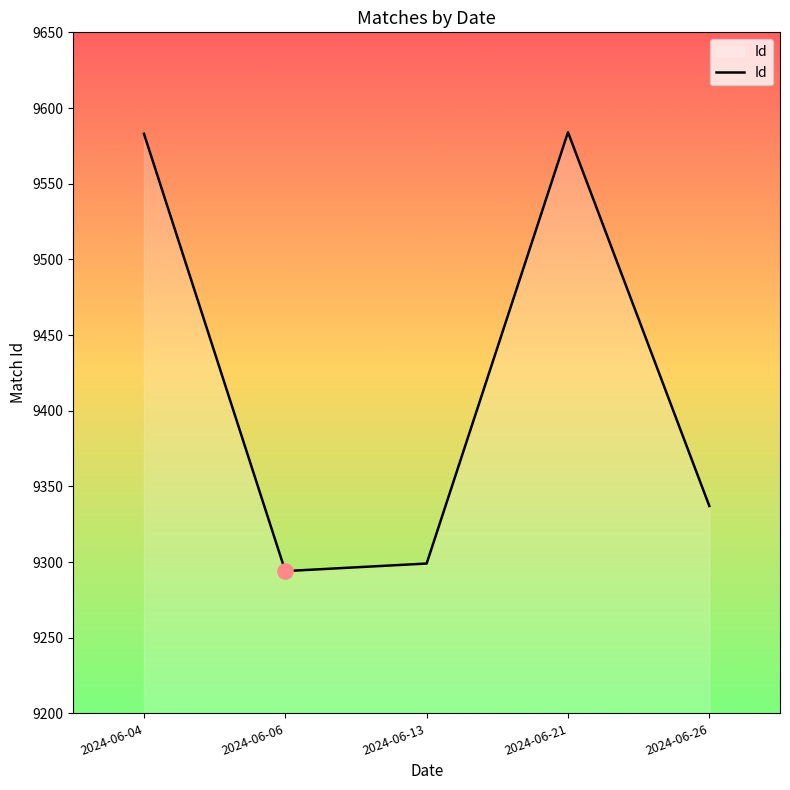

Between 2024-06-13 and 2024-06-06, which is larger?

2024-06-13